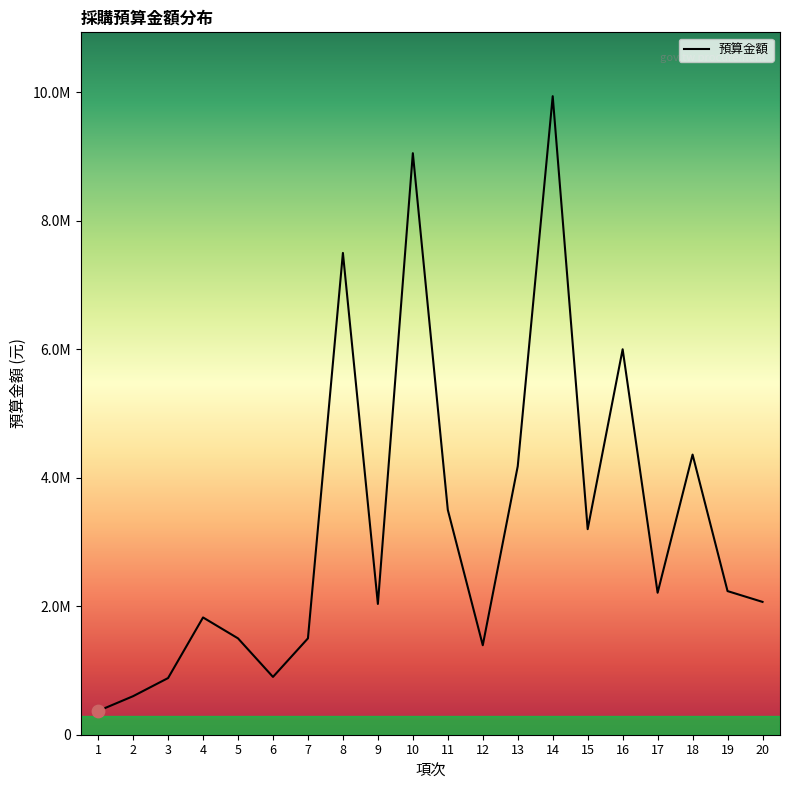

Which has a higher value, 19 or 10?

10